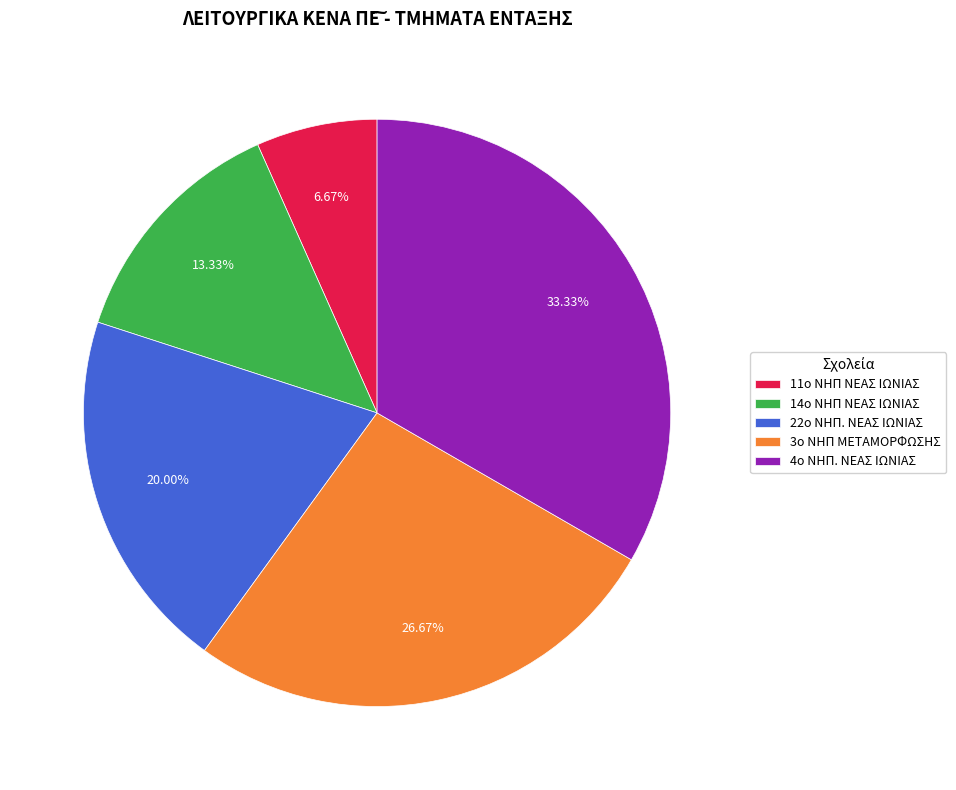

Combined, do 22o ΝΗΠ. ΝΕΑΣ ΙΩΝΙΑΣ and 14ο ΝΗΠ ΝΕΑΣ ΙΩΝΙΑΣ account for over 50%?

No